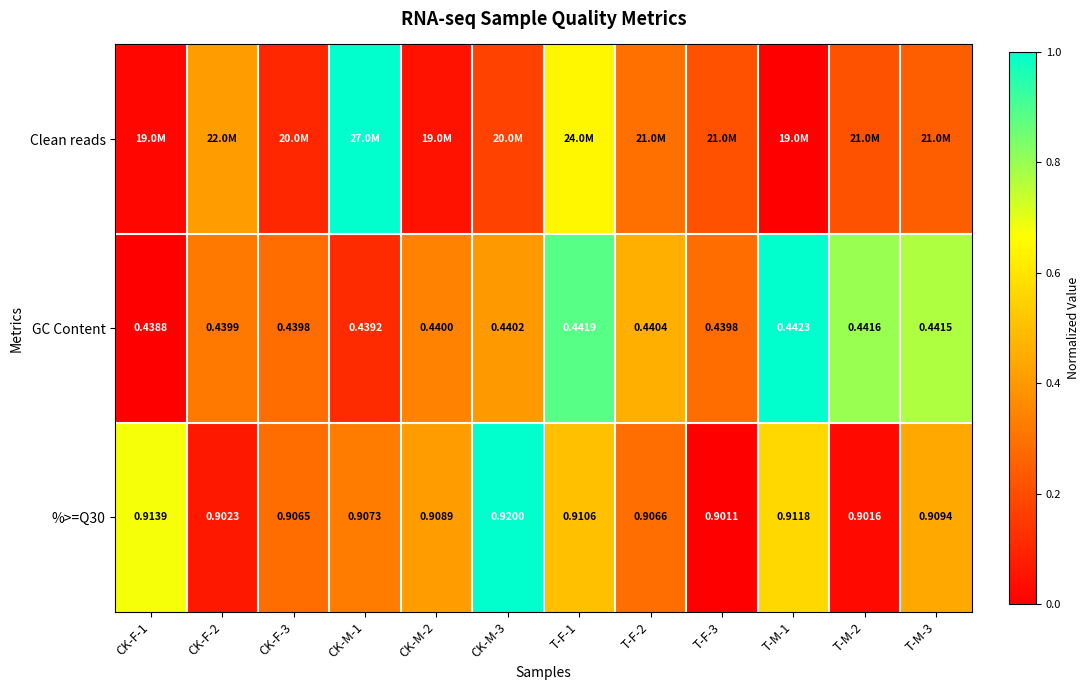

At which label is GC Content closest to 0?

CK-F-1